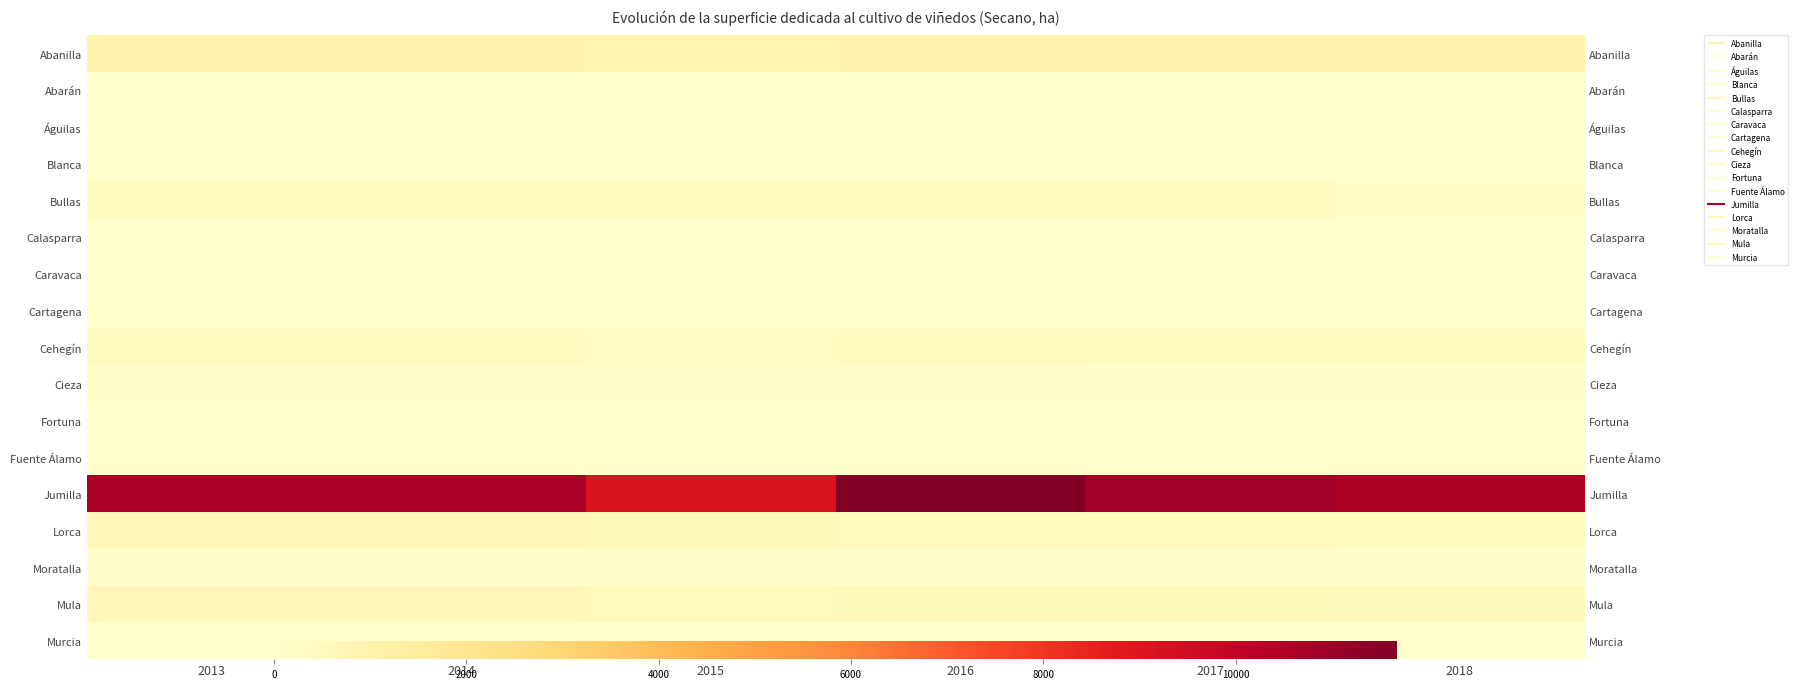

What is the greatest value displayed?

11680